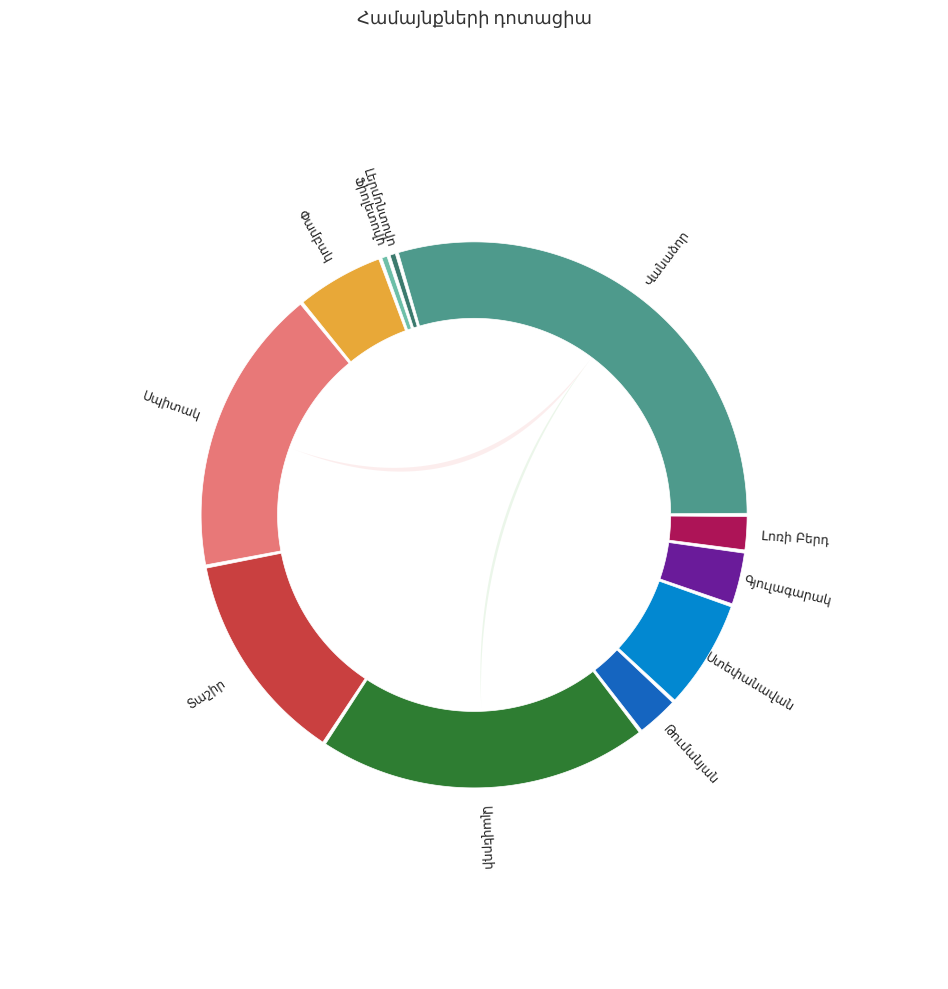

To the nearest percent, what percentage of the pie is Ստեփանավան?

7%